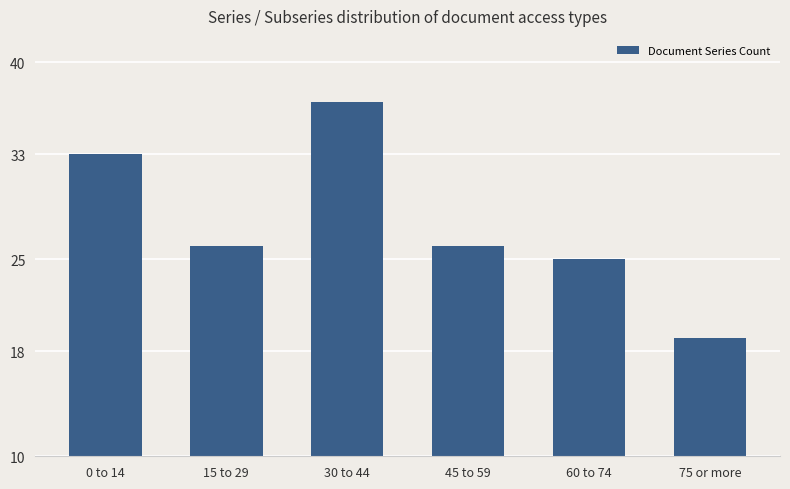

What position from the left is 0 to 14?

1